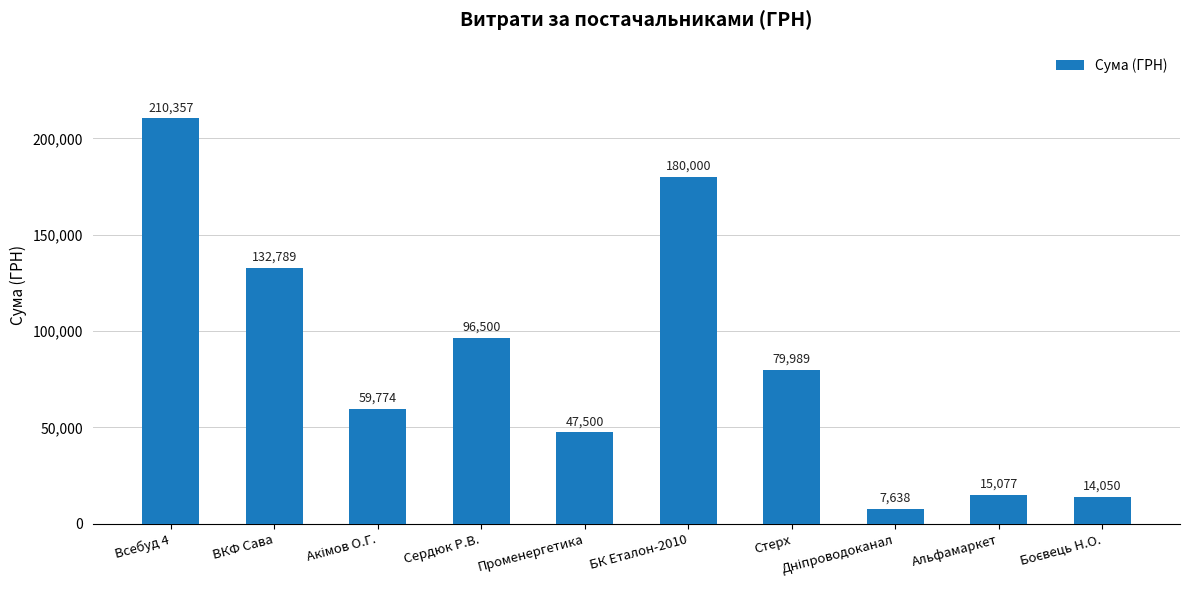

Which category has the highest value across all series?

Всебуд 4